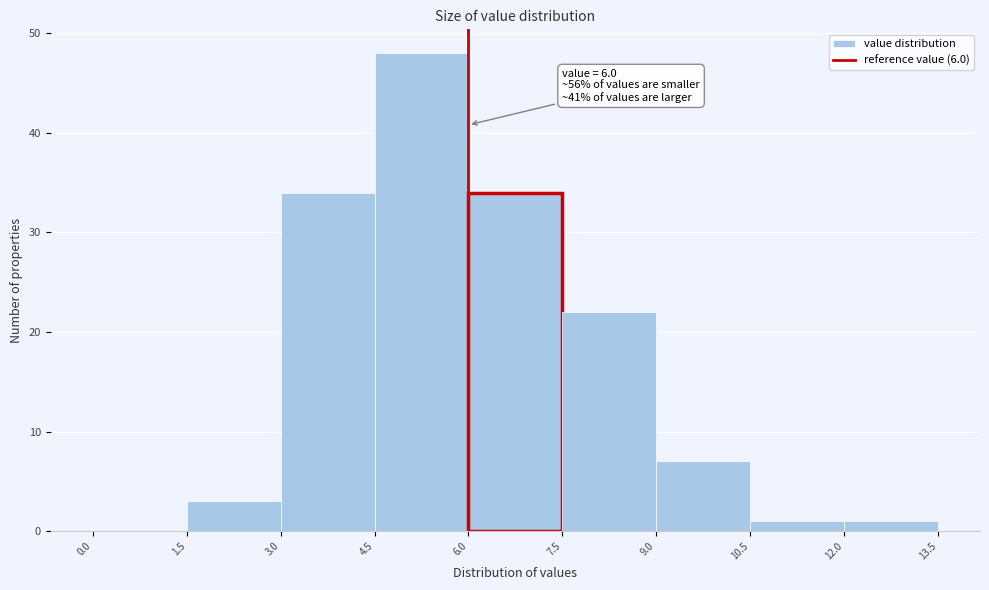

Which range on the x-axis has the tallest bar?

4.5 to 6.0